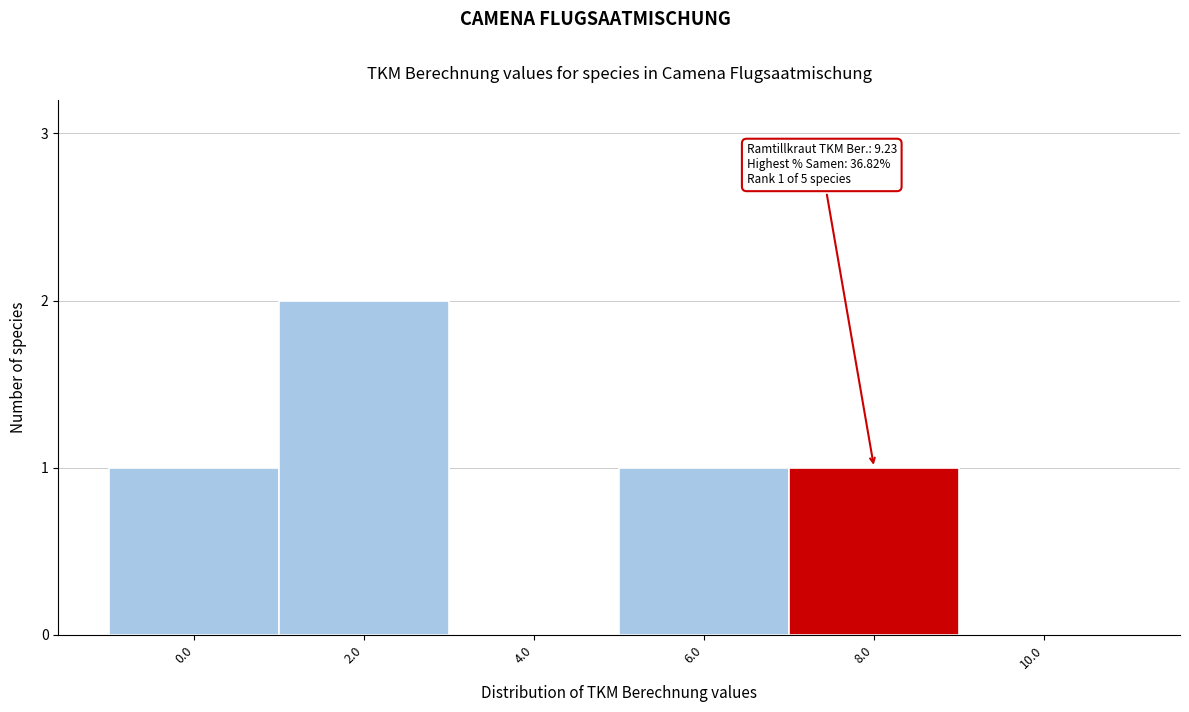

Reading right to left, list all the values displayed in this chart.

10.0=0	8.0=1	6.0=1	4.0=0	2.0=2	0.0=1